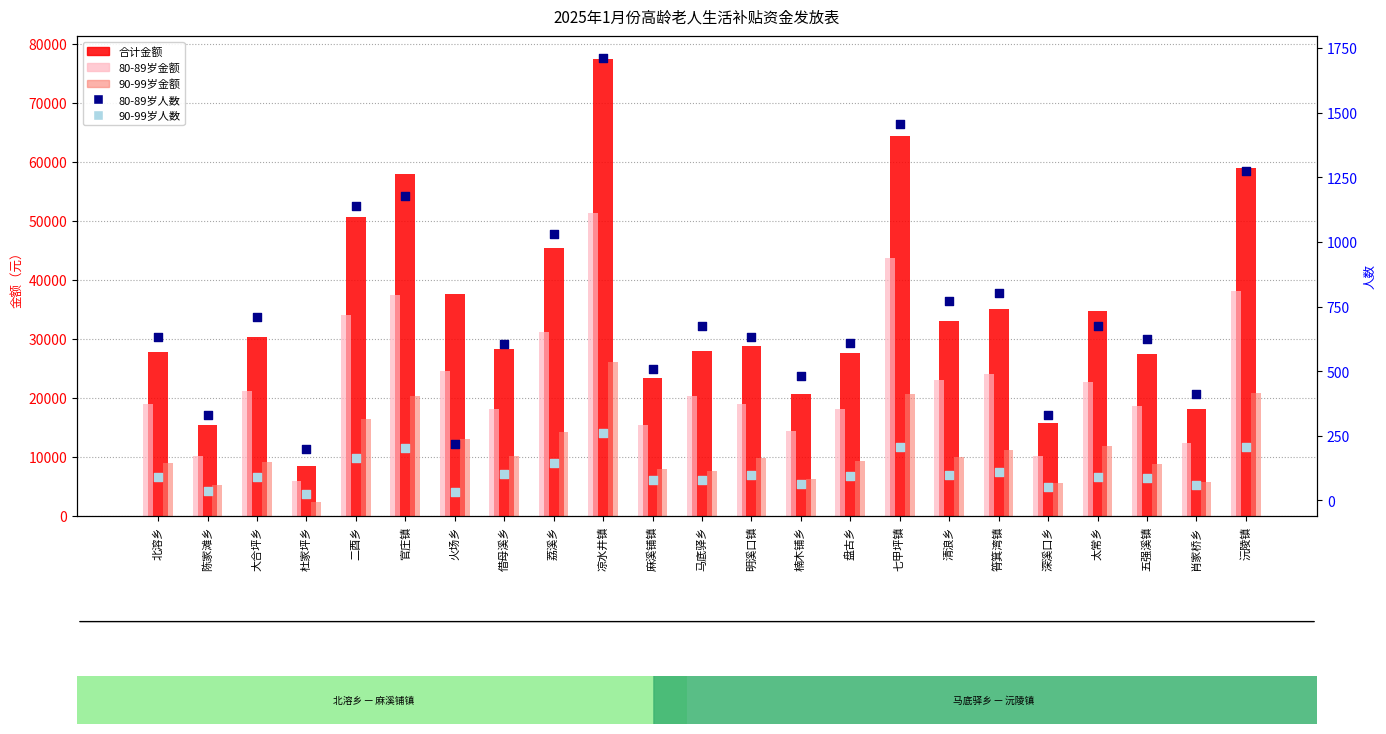

Which series contains the lowest Y value?

90-99岁人数